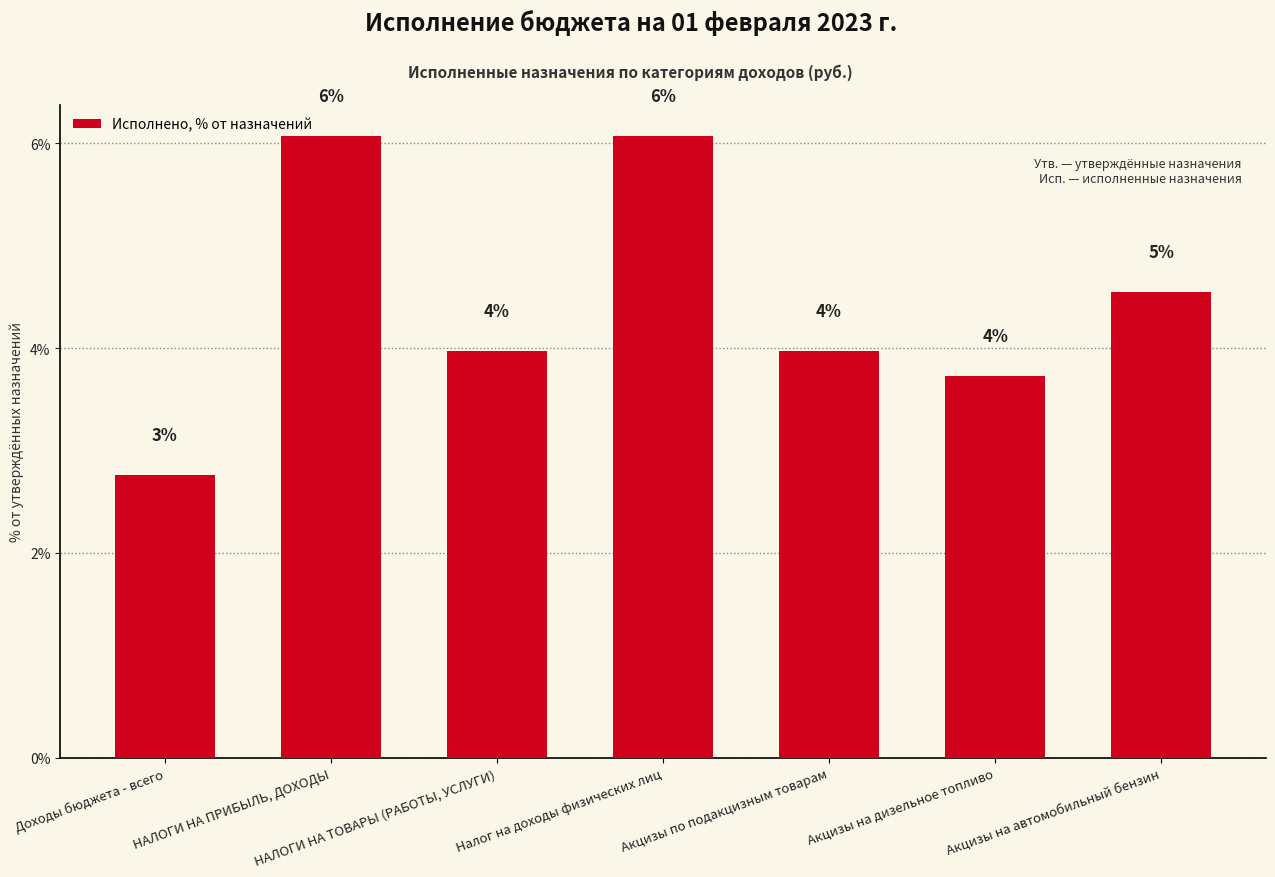

What position from the right is Доходы бюджета - всего?

7